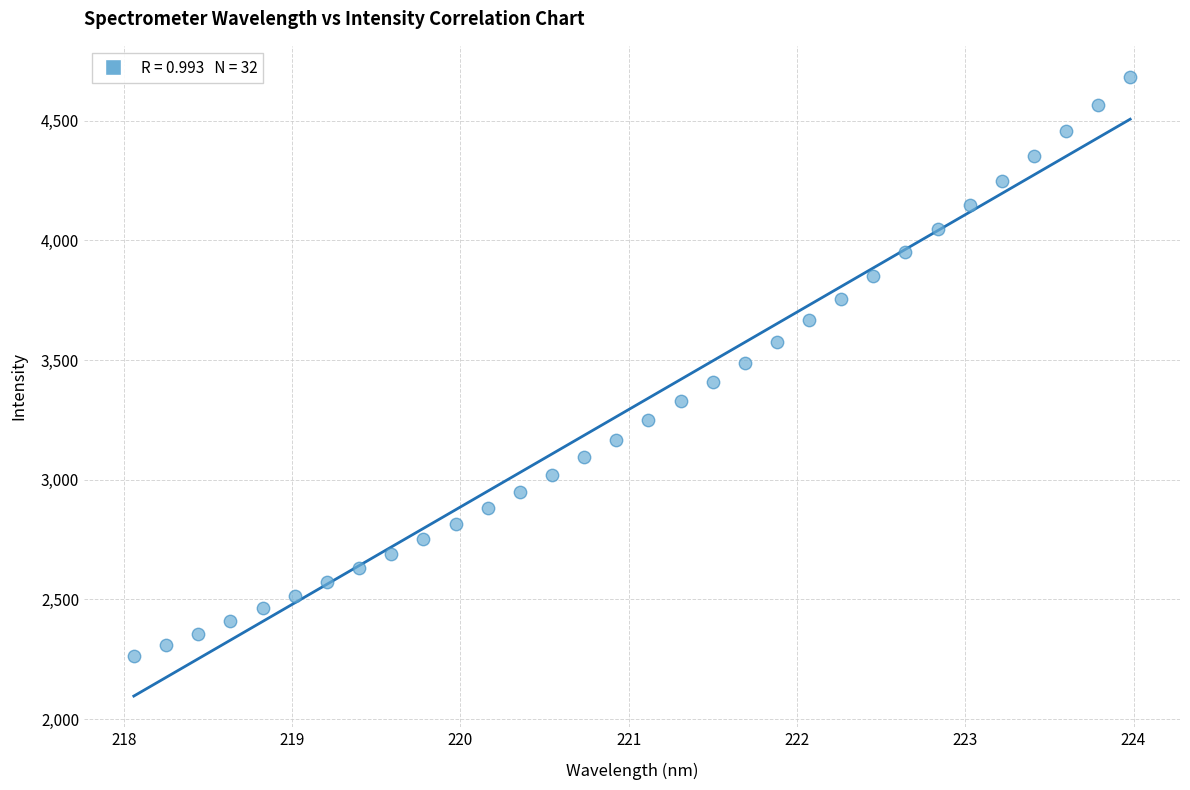

What is the range of X values (max minus min)?

5.9